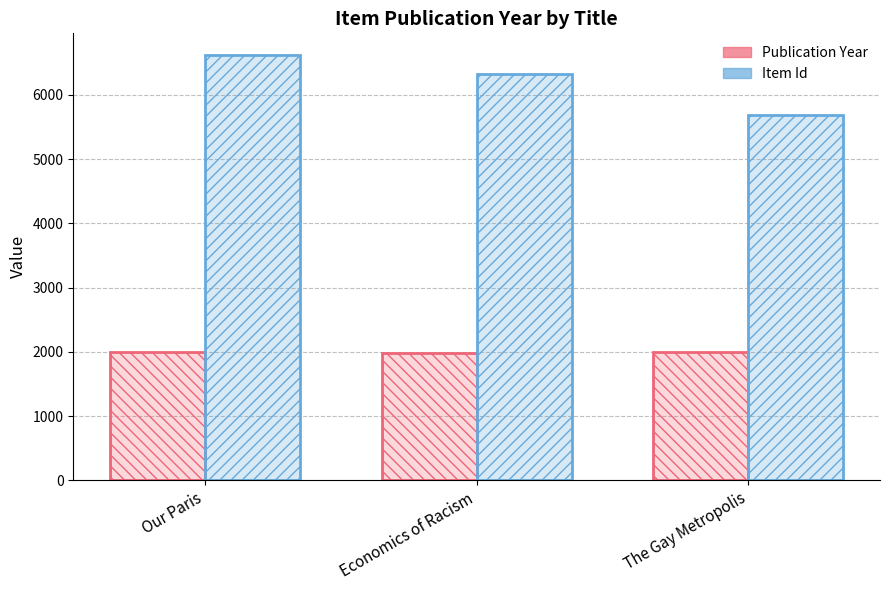

What is the minimum value shown in the chart?

1975